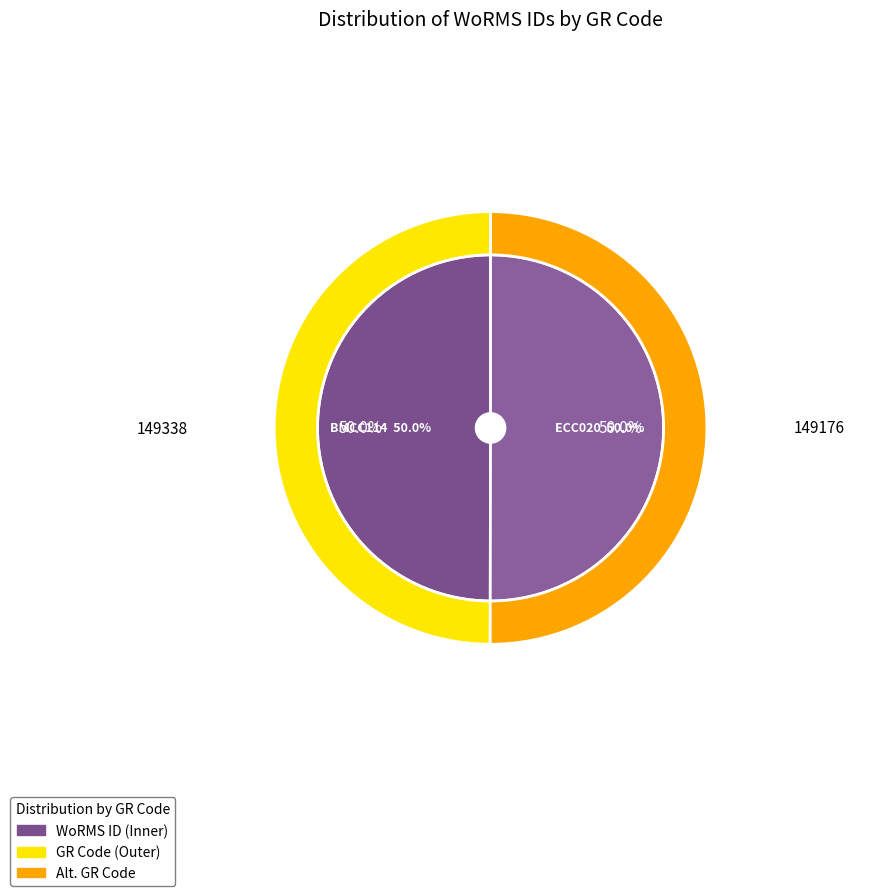

Is BMCC114 the majority of the pie?

No